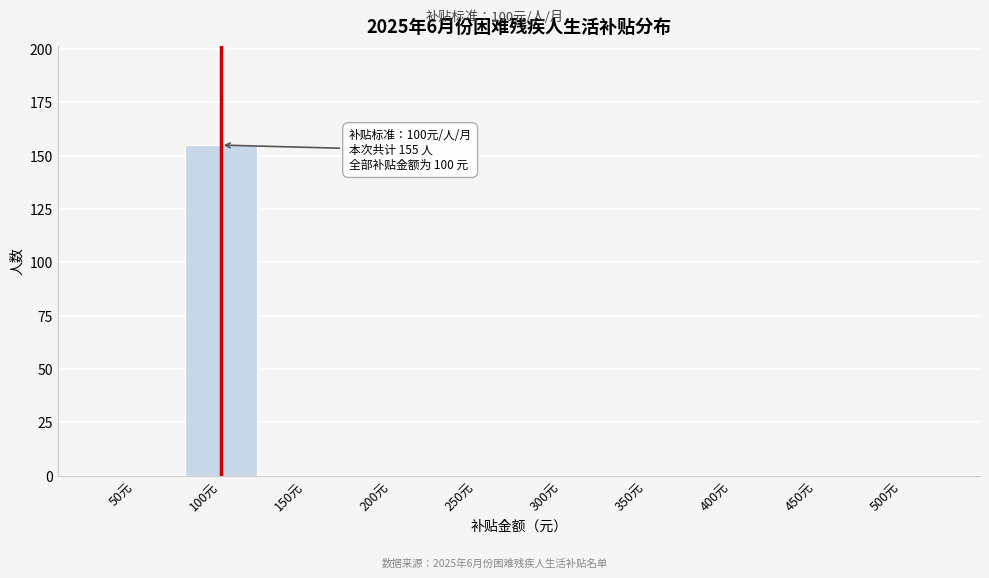

Reading left to right, extract all data points from this chart.

50元=0	100元=155	150元=0	200元=0	250元=0	300元=0	350元=0	400元=0	450元=0	500元=0